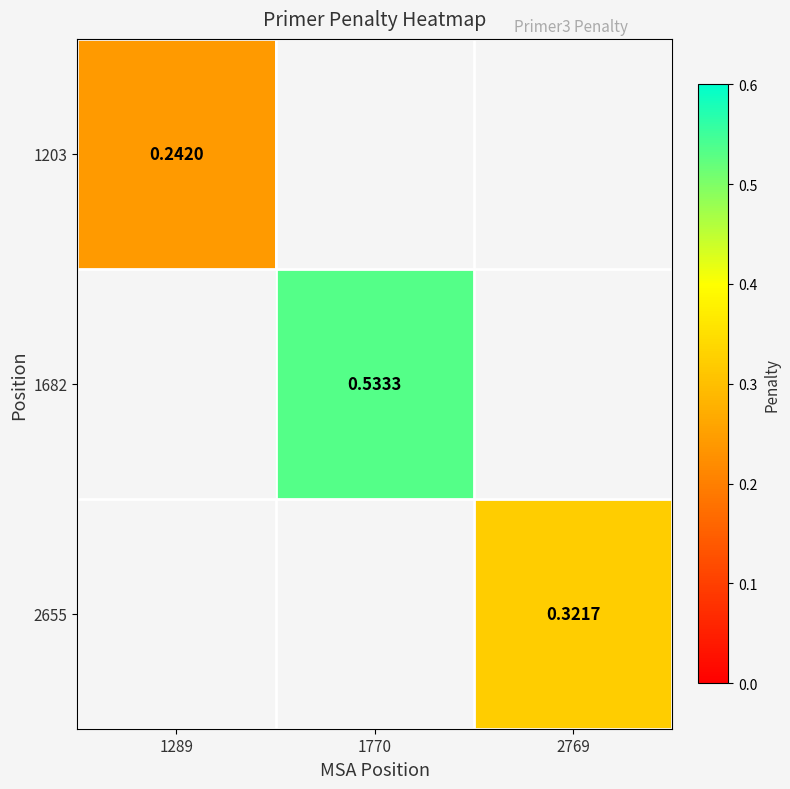

What is the minimum value shown in the chart?

0.2